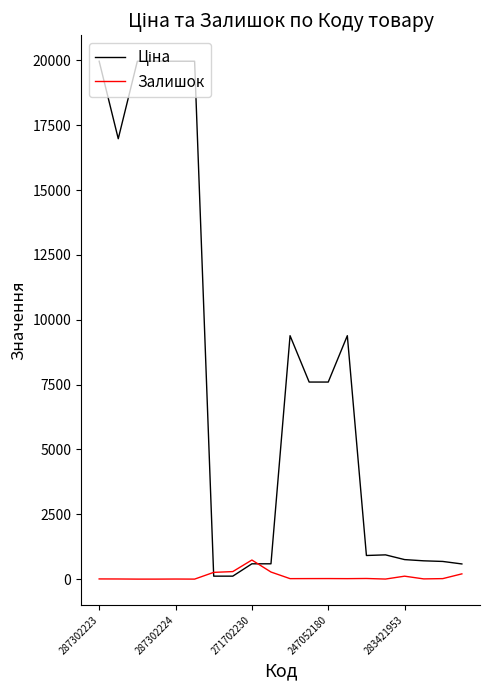

What is the value of the Ціна point at the 16th from the left?

934.5